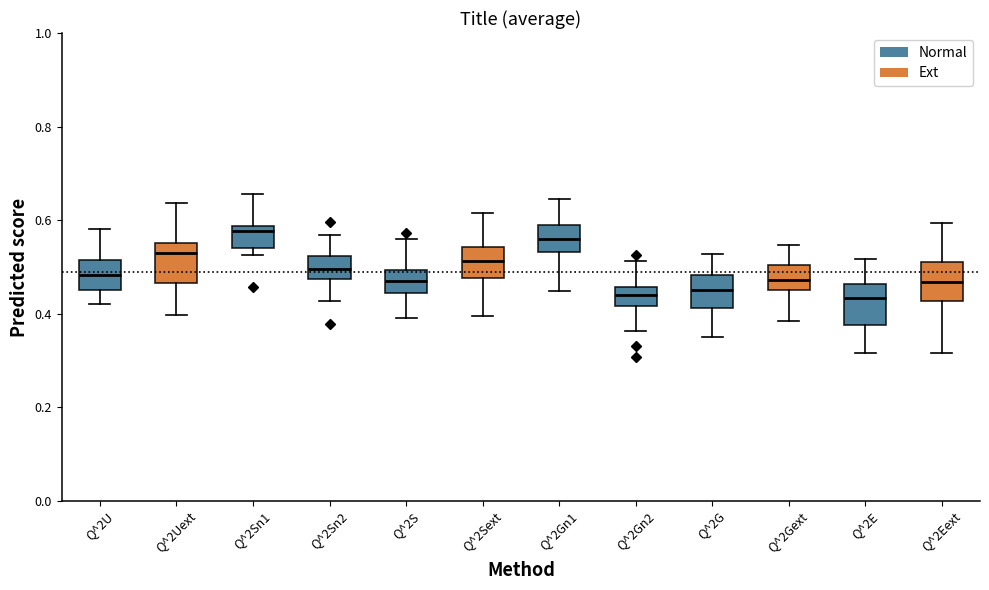

Reading left to right, read every box against the y-axis: the position of its median line, the range the box covers, and the ends of its whiskers. The values are not printed on the chart, so give them approximately, as read against the axis.

Q^2U: median 0.48, box 0.46 to 0.52, whiskers 0.42 to 0.58
Q^2Uext: median 0.54, box 0.46 to 0.56, whiskers 0.40 to 0.64
Q^2Sn1: median 0.58 (just below the box's upper edge), box 0.54 to 0.58, whiskers 0.52 to 0.66
Q^2Sn2: median 0.50, box 0.48 to 0.52, whiskers 0.42 to 0.56
Q^2S: median 0.48, box 0.44 to 0.50, whiskers 0.40 to 0.56
Q^2Sext: median 0.52, box 0.48 to 0.54, whiskers 0.40 to 0.62
Q^2Gn1: median 0.56, box 0.54 to 0.58, whiskers 0.44 to 0.64
Q^2Gn2: median 0.44, box 0.42 to 0.46, whiskers 0.36 to 0.52
Q^2G: median 0.46, box 0.42 to 0.48, whiskers 0.36 to 0.52
Q^2Gext: median 0.48, box 0.46 to 0.50, whiskers 0.38 to 0.54
Q^2E: median 0.44, box 0.38 to 0.46, whiskers 0.32 to 0.52
Q^2Eext: median 0.46, box 0.42 to 0.52, whiskers 0.32 to 0.60